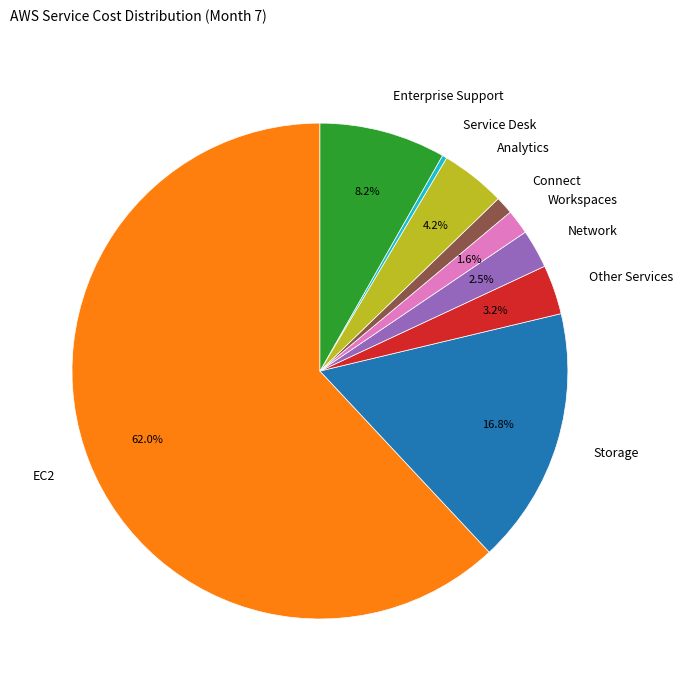

Approximately how many times larger is the value at Network compared to Analytics?

0.6